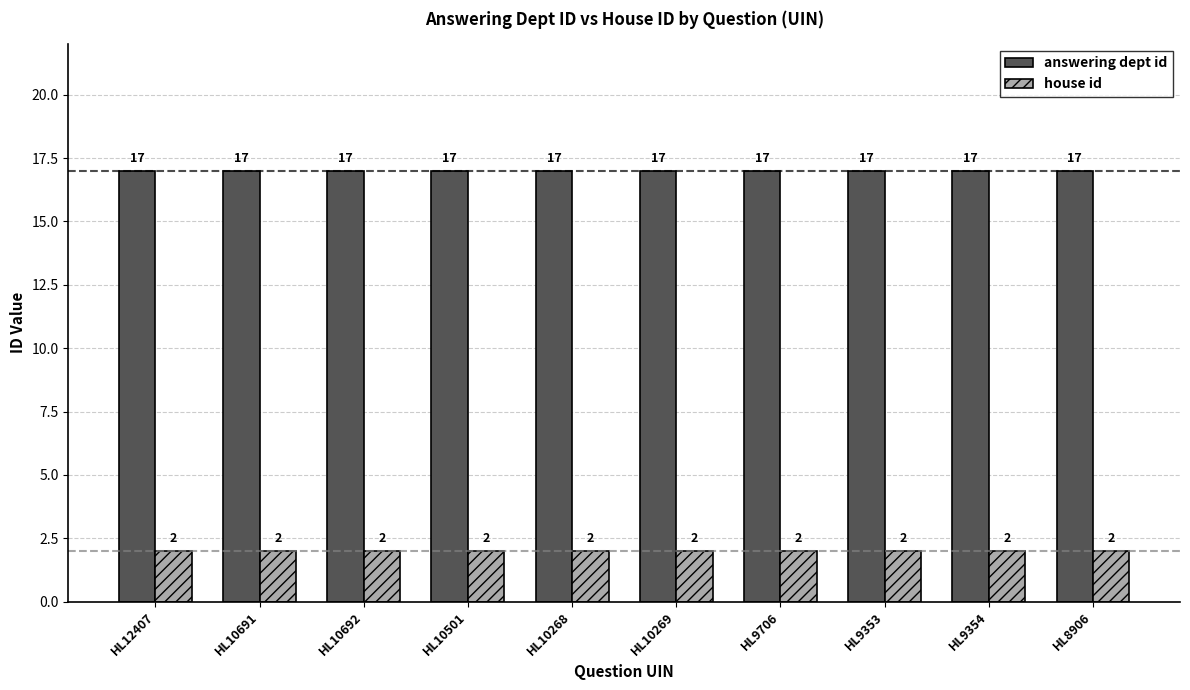

Rank the series by their maximum value, from highest to lowest.

answering dept id, house id